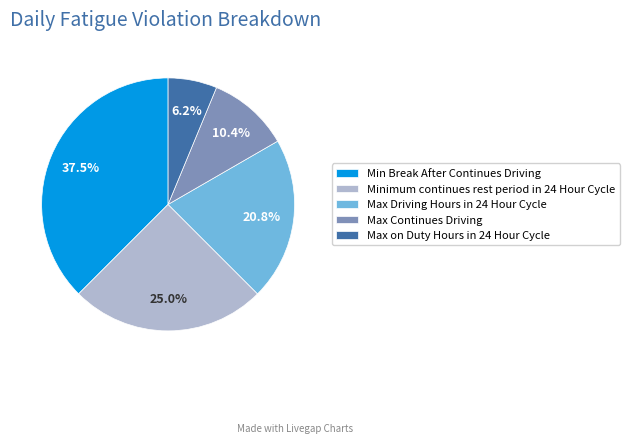

True or false: Max on Duty Hours in 24 Hour Cycle accounts for 1% of the total.

False